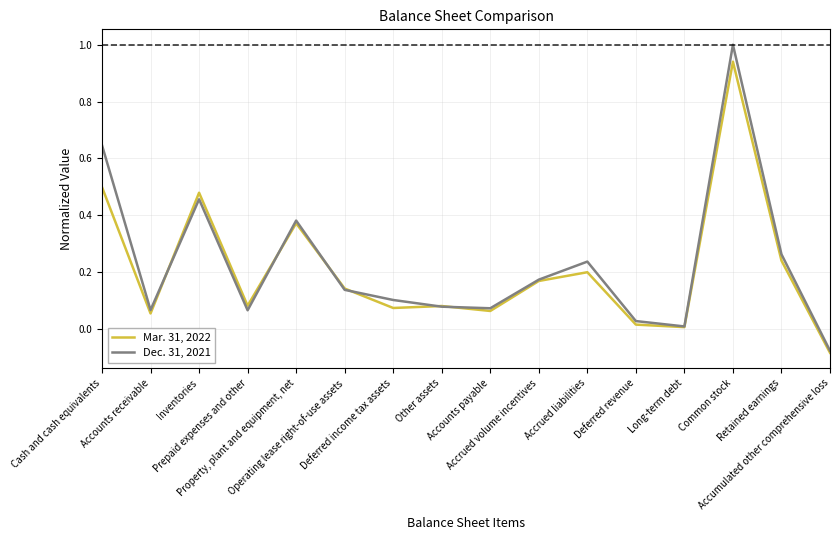

Which series has the largest range (max minus min)?

Dec. 31, 2021